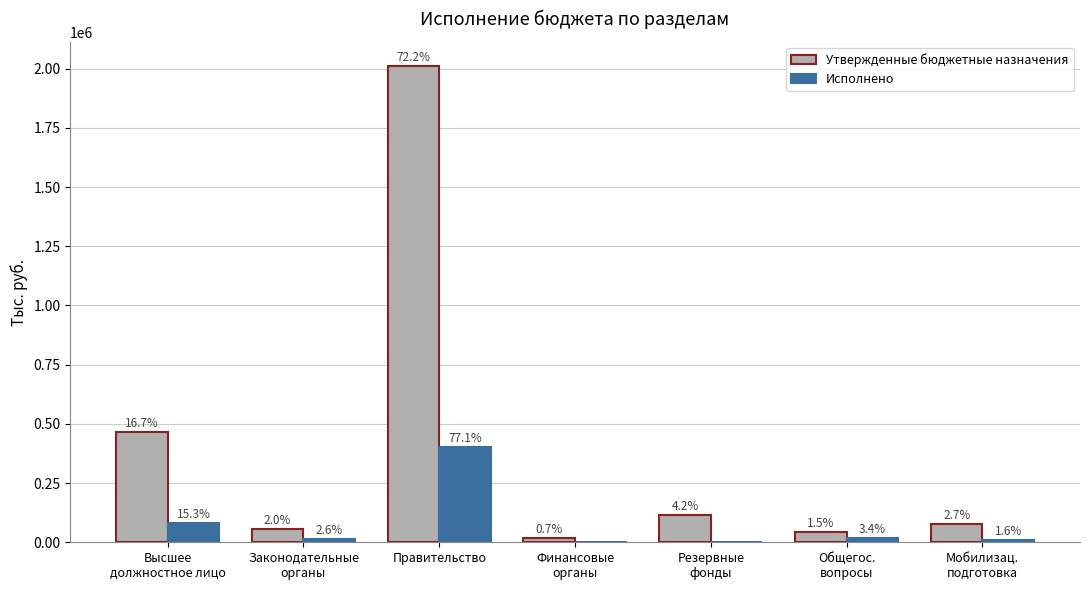

What are all the series names shown in the legend?

Утвержденные бюджетные назначения, Исполнено